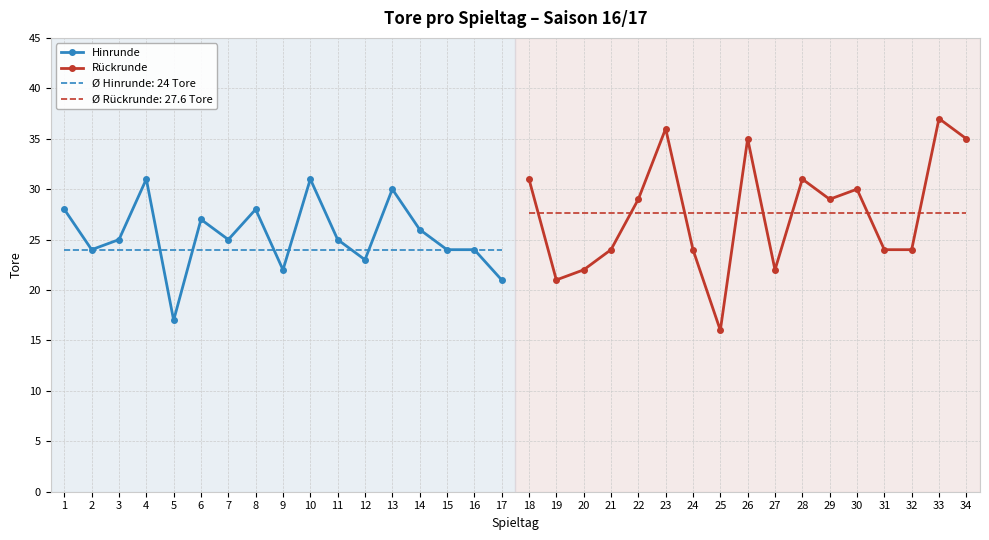

How many values in the Rückrunde series are below 29?

8